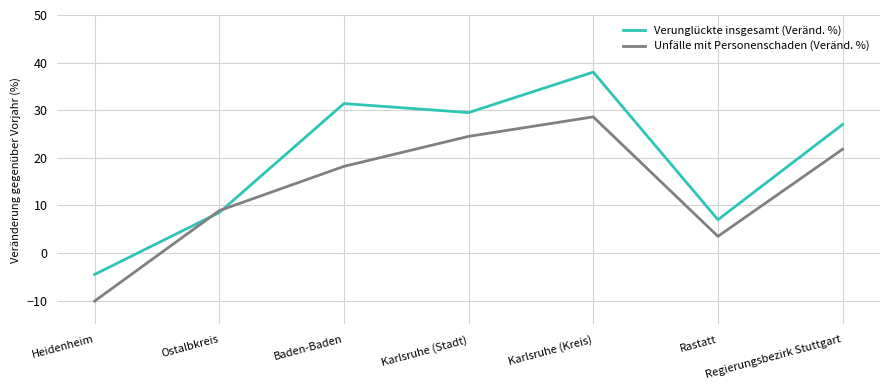

How many categories are shown in the chart?

7